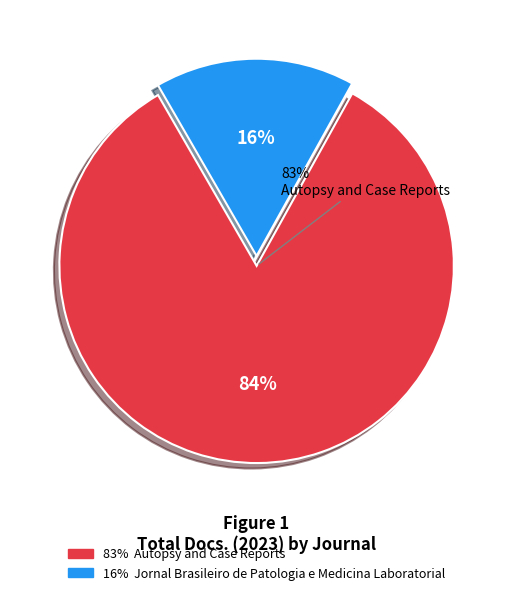

To the nearest percent, what is the average slice percentage?

50%